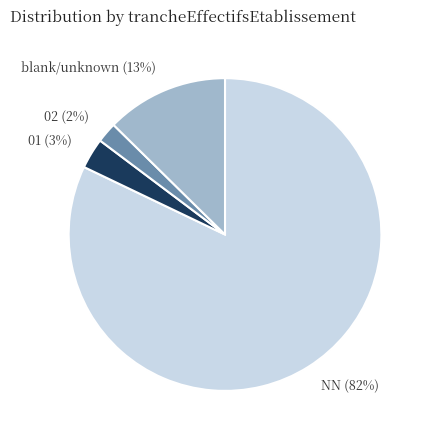

Does any single category account for the majority?

Yes